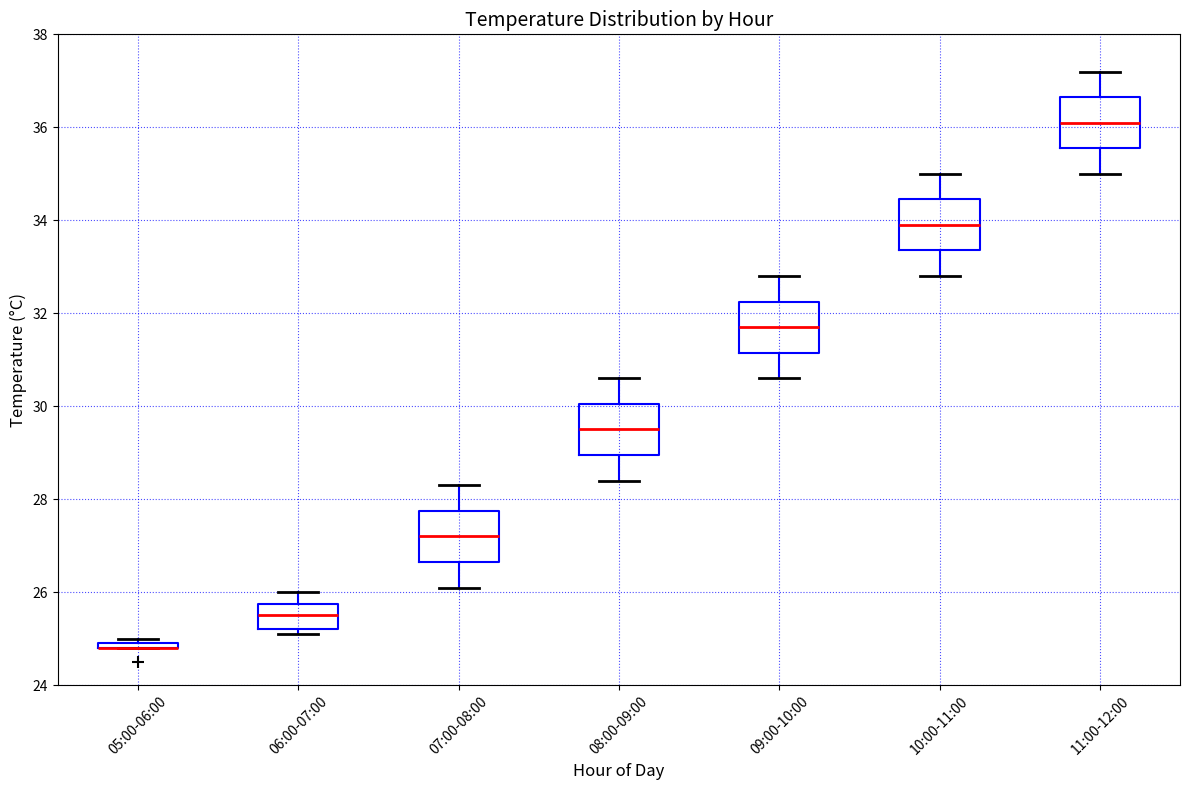

Where does the lower whisker of the box for 07:00-08:00 end on the y-axis? The values are not printed on the chart, so give them approximately, as read against the axis.

26.2